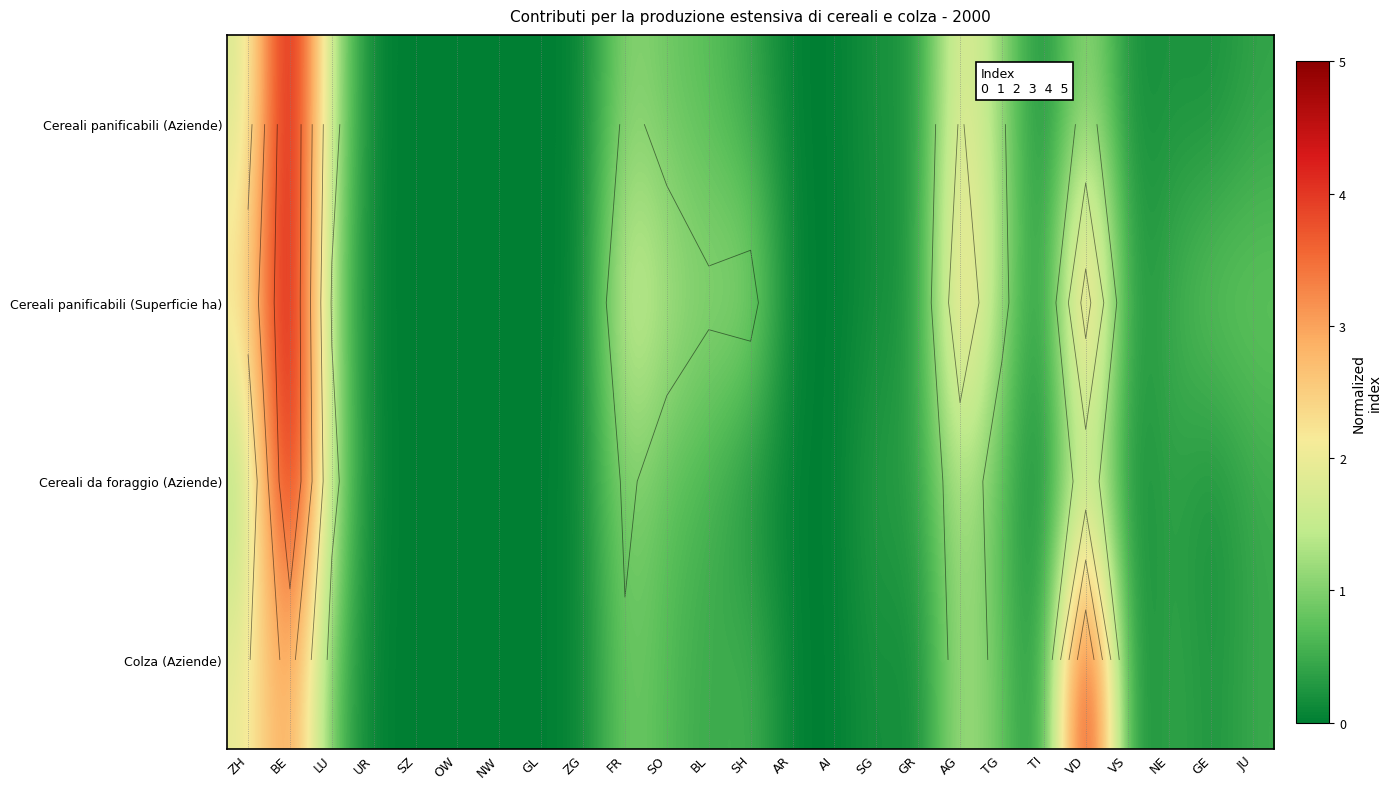

True or false: Colza (Aziende) has a value of -3.0 at AI.

False